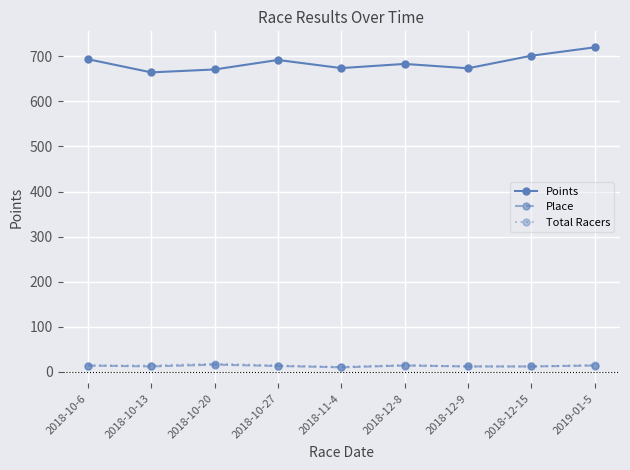

What is the greatest value displayed?

720.0